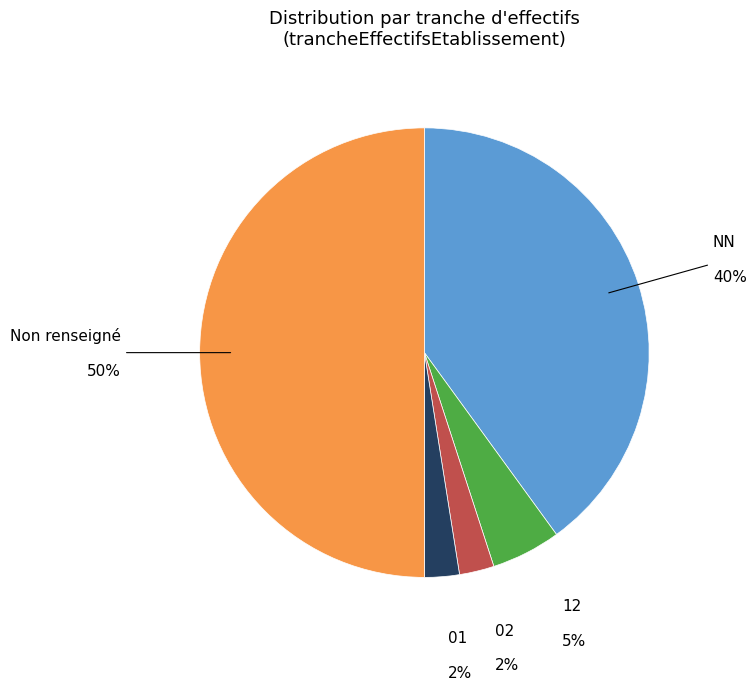

To the nearest percent, what portion does 12 represent?

5%